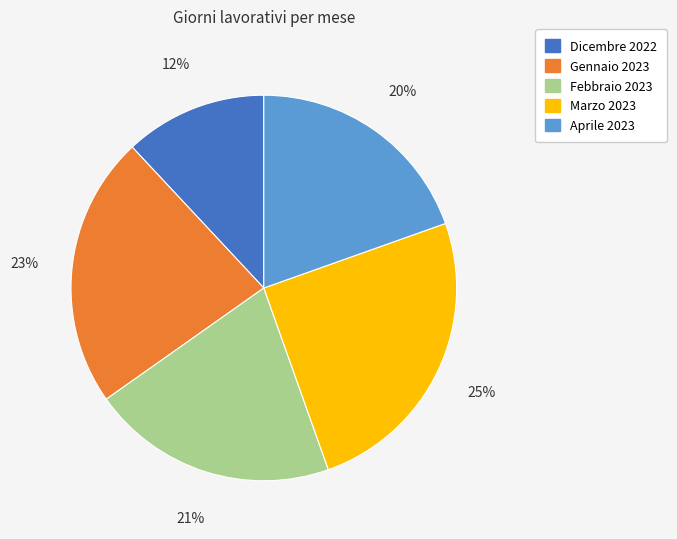

Is there any slice that represents more than half of the pie?

No